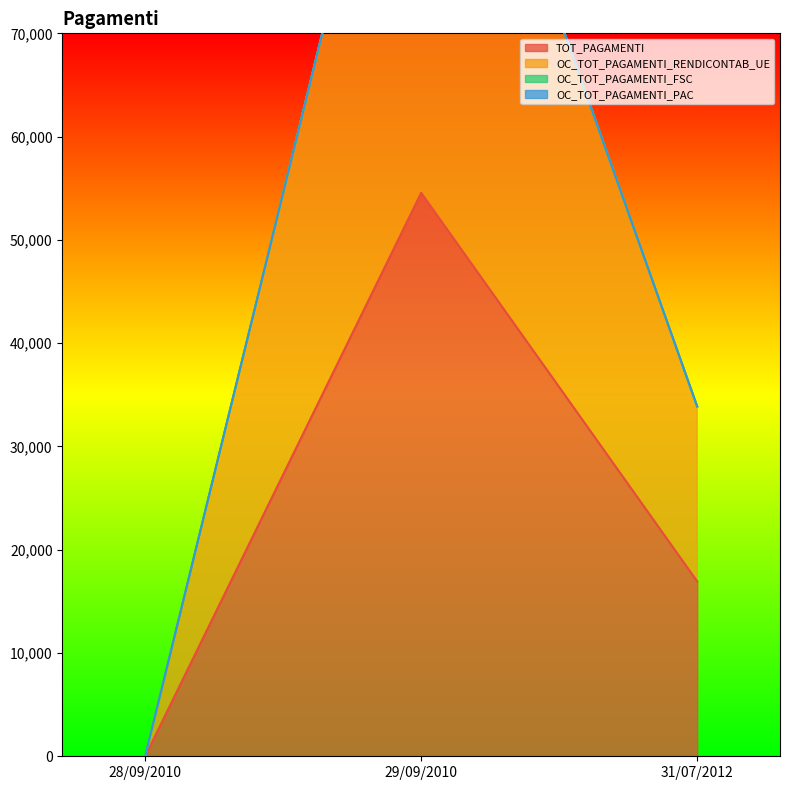

What is the greatest value displayed?

109110.1